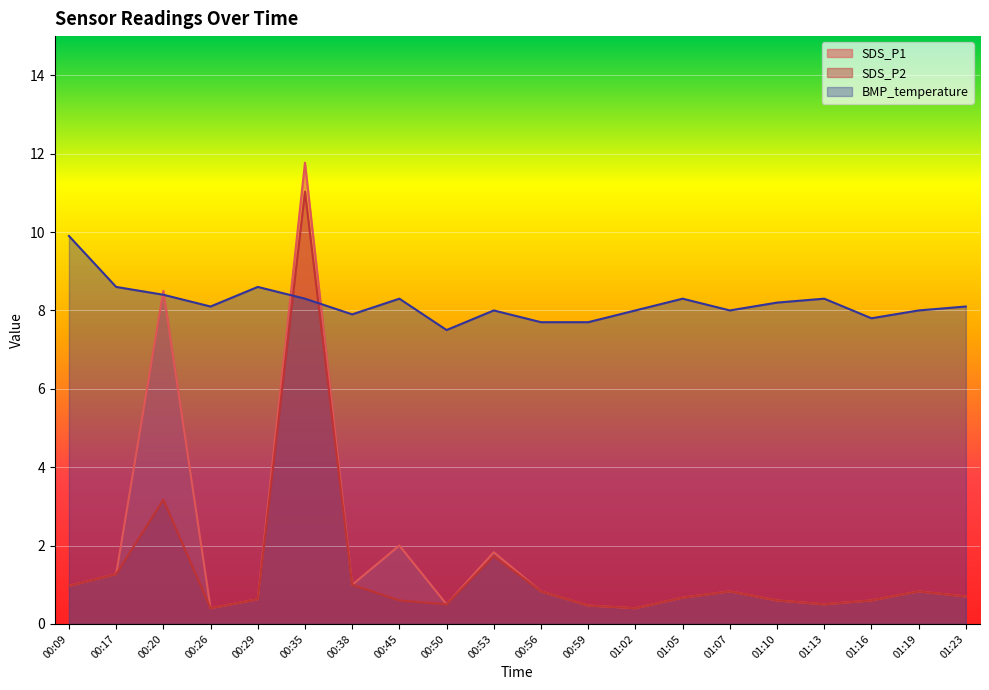

Count the number of data series in this chart.

3